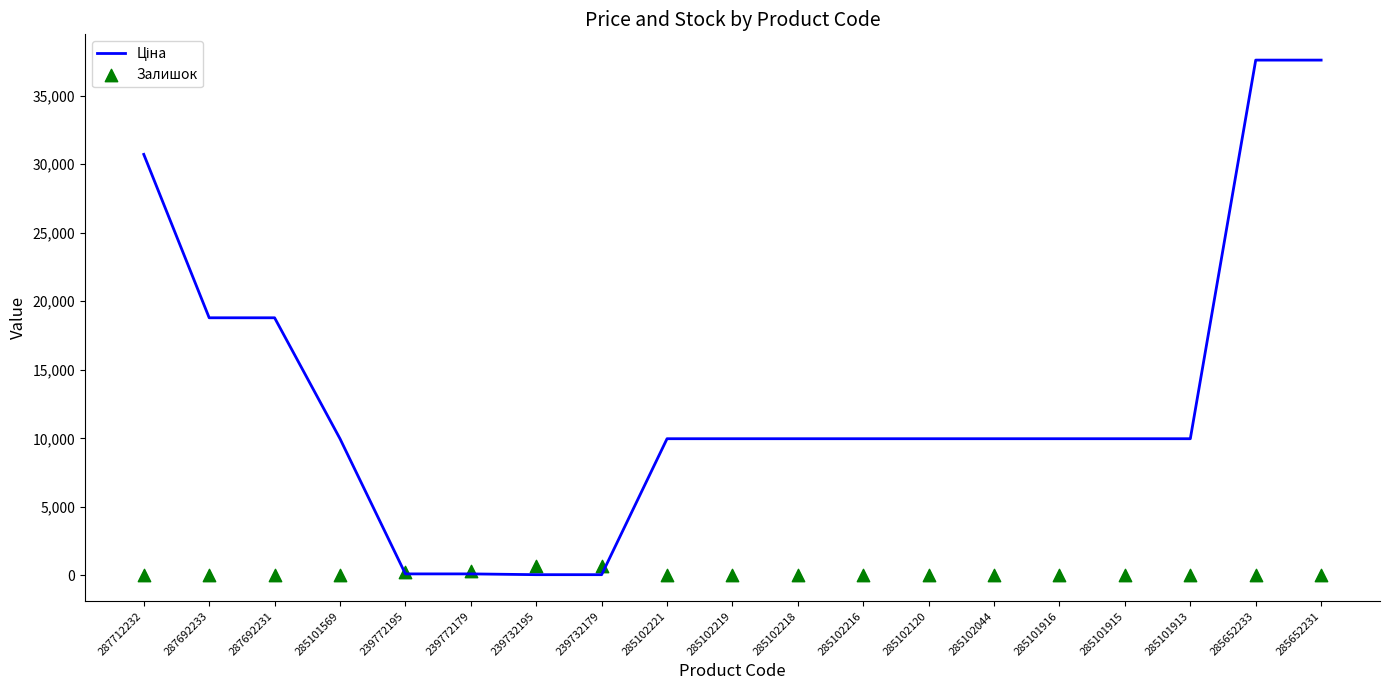

Which series reaches the maximum Y coordinate?

Ціна